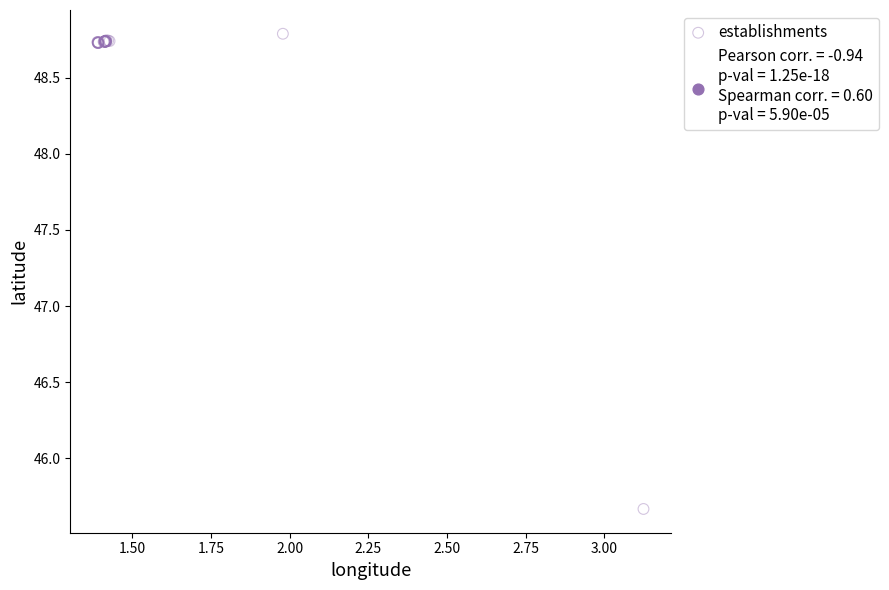

What Y value in the scatter plot is closest to 47?

45.7